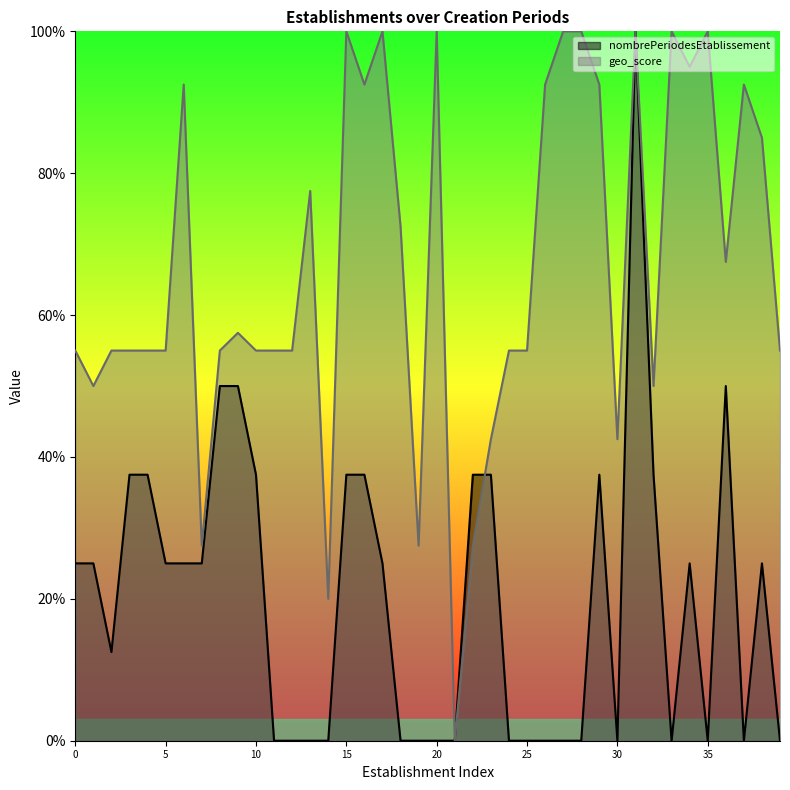

What are all the series names shown in the legend?

nombrePeriodesEtablissement, geo_score